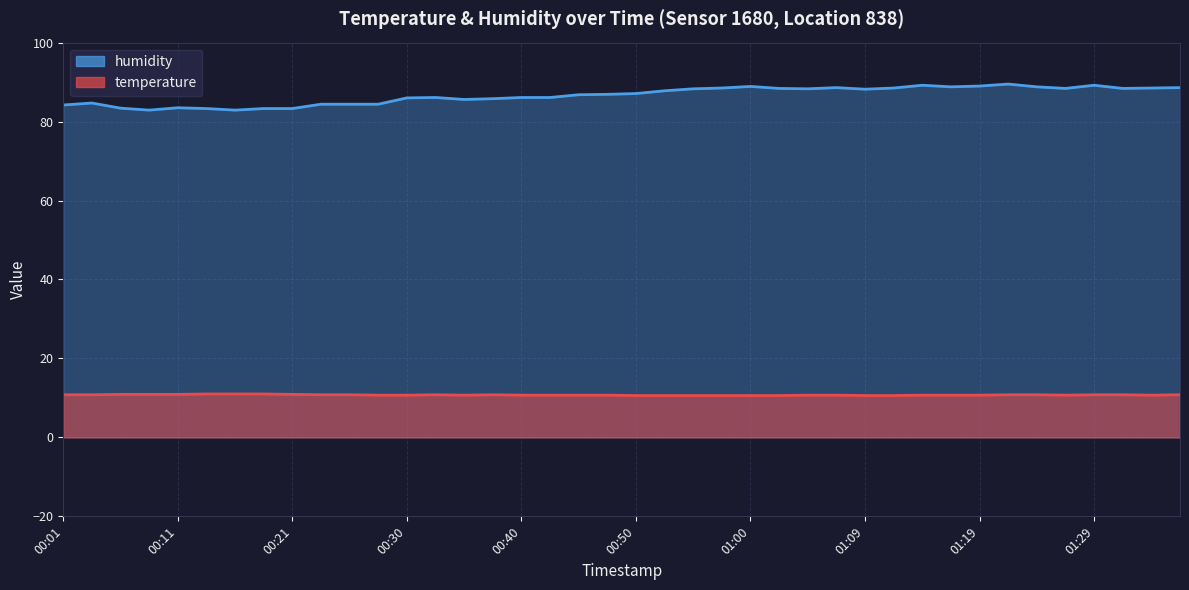

At which label does humidity reach its minimum?

00:09